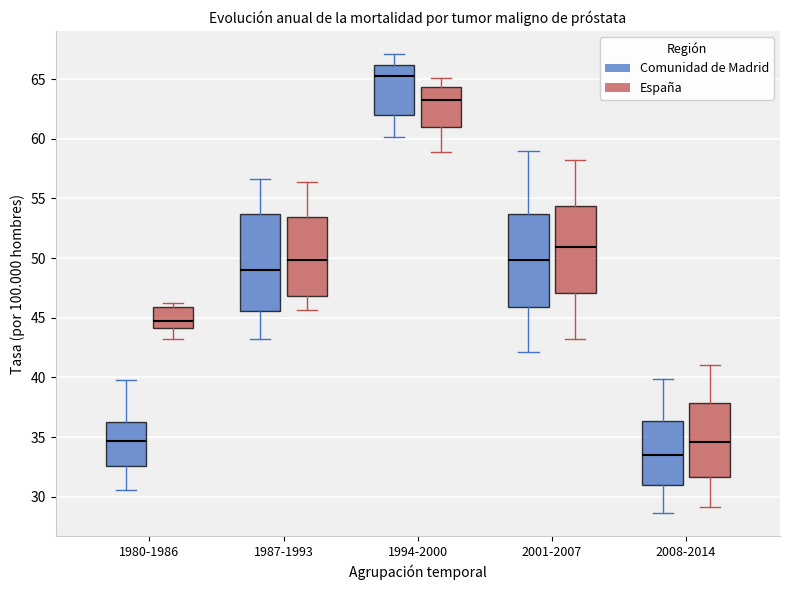

Where is the lower edge of the box for 1980-1986 (Comunidad de Madrid) on the y-axis? The values are not printed on the chart, so give them approximately, as read against the axis.

32.5